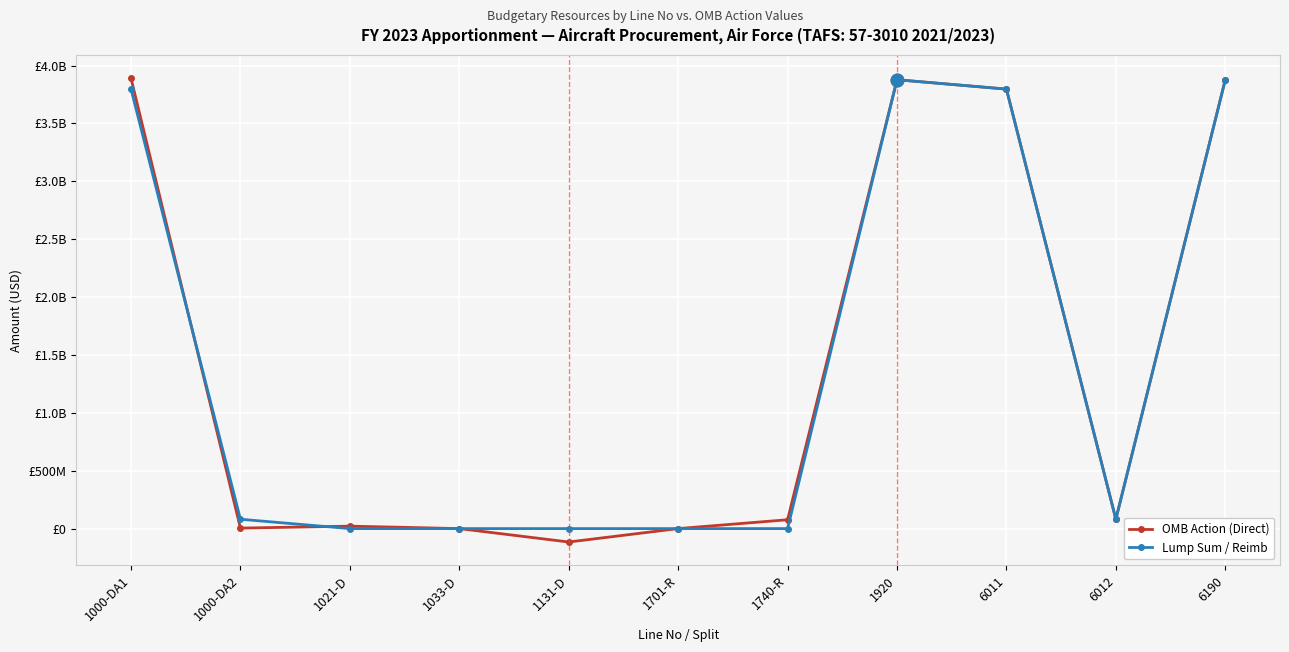

Is this an area chart (filled region under the line)?

No